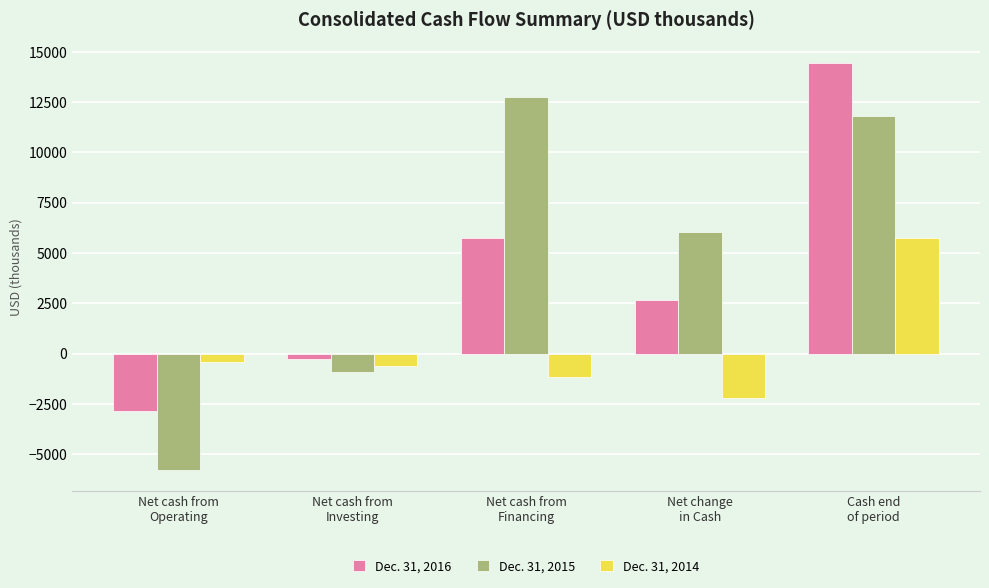

Which series has the largest total across all categories?

Dec. 31, 2015